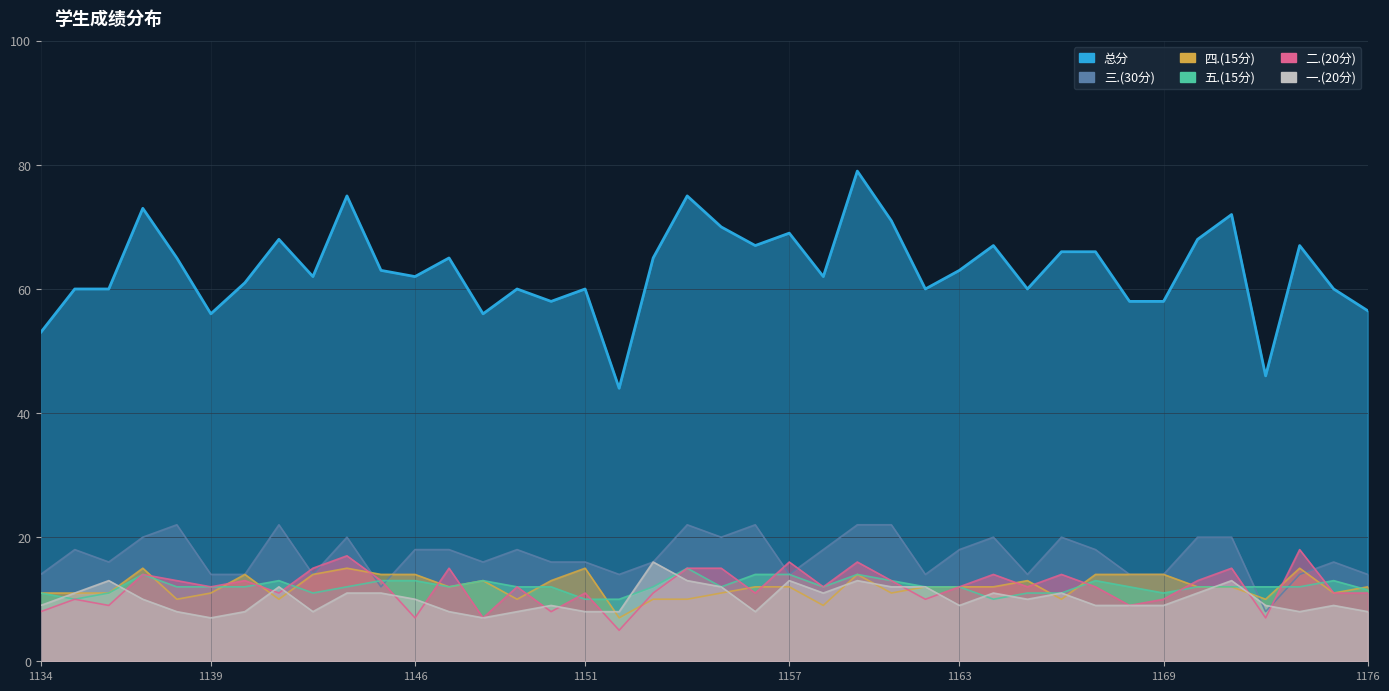

Is the value of 一.(20分) at 2023021167 greater than the value of 总分 at 2023021159?

No